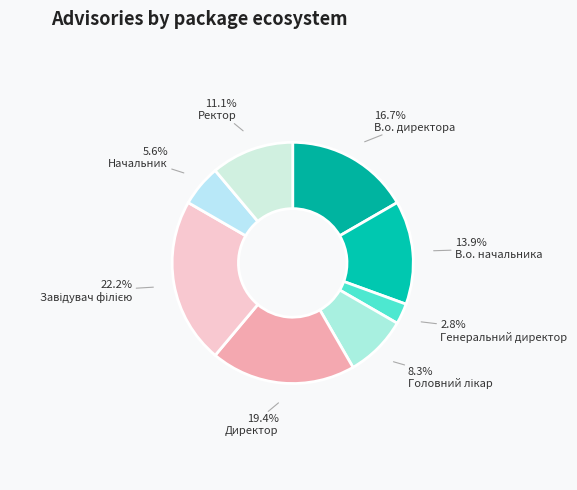

Rank the categories by value from highest to lowest.

Завідувач філією, Директор, В.о. директора, В.о. начальника, Ректор, Головний лікар, Начальник, Генеральний директор